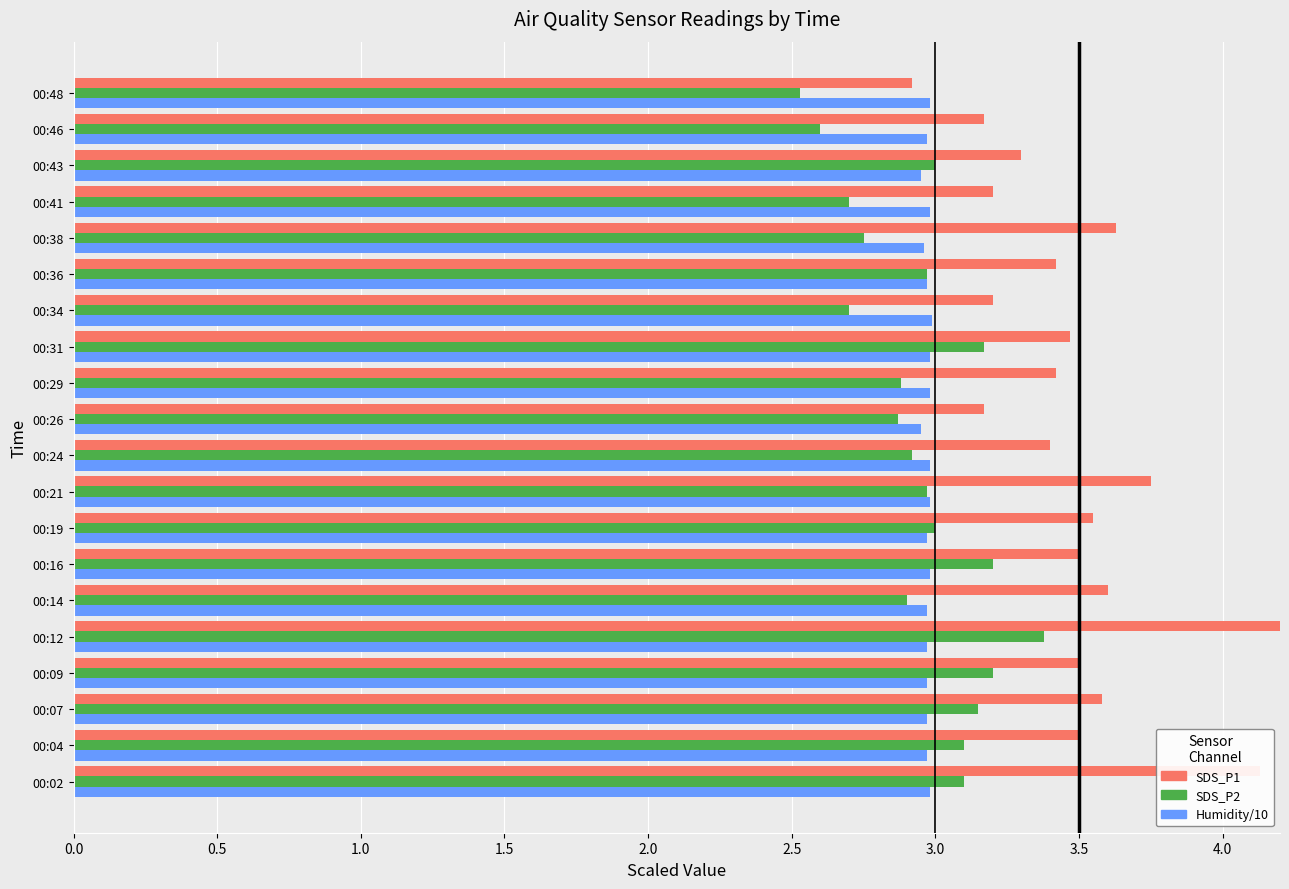

Which series changed the most between 00:34 and 00:38?

SDS_P1